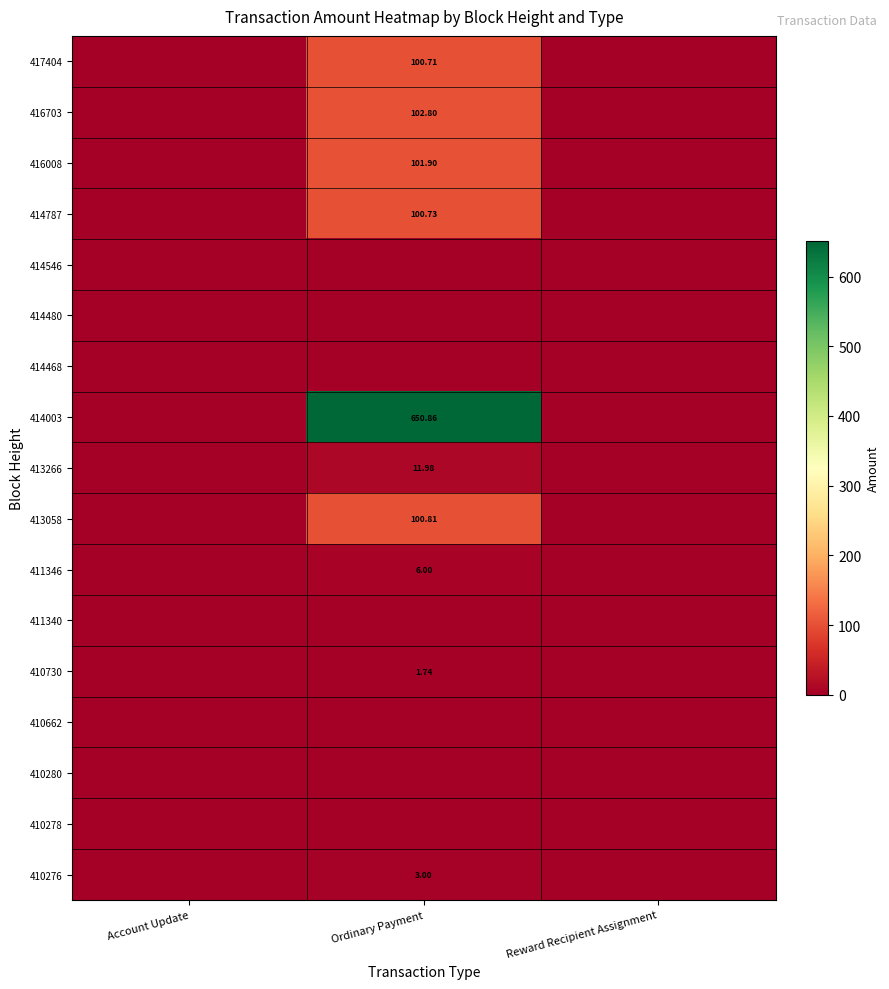

Where is 411340 nearest to the value 0?

Account Update